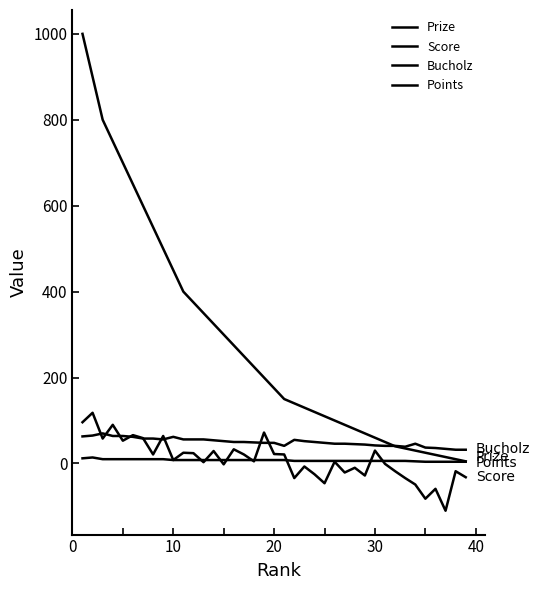

How many distinct data groups are displayed?

4